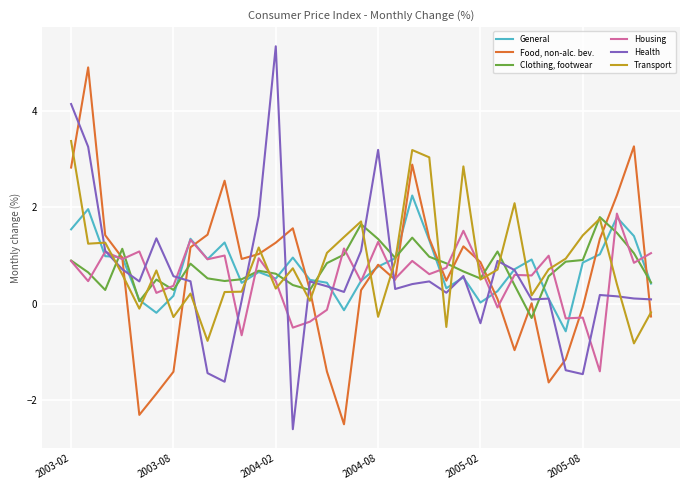

What is the maximum value for General?

2.2